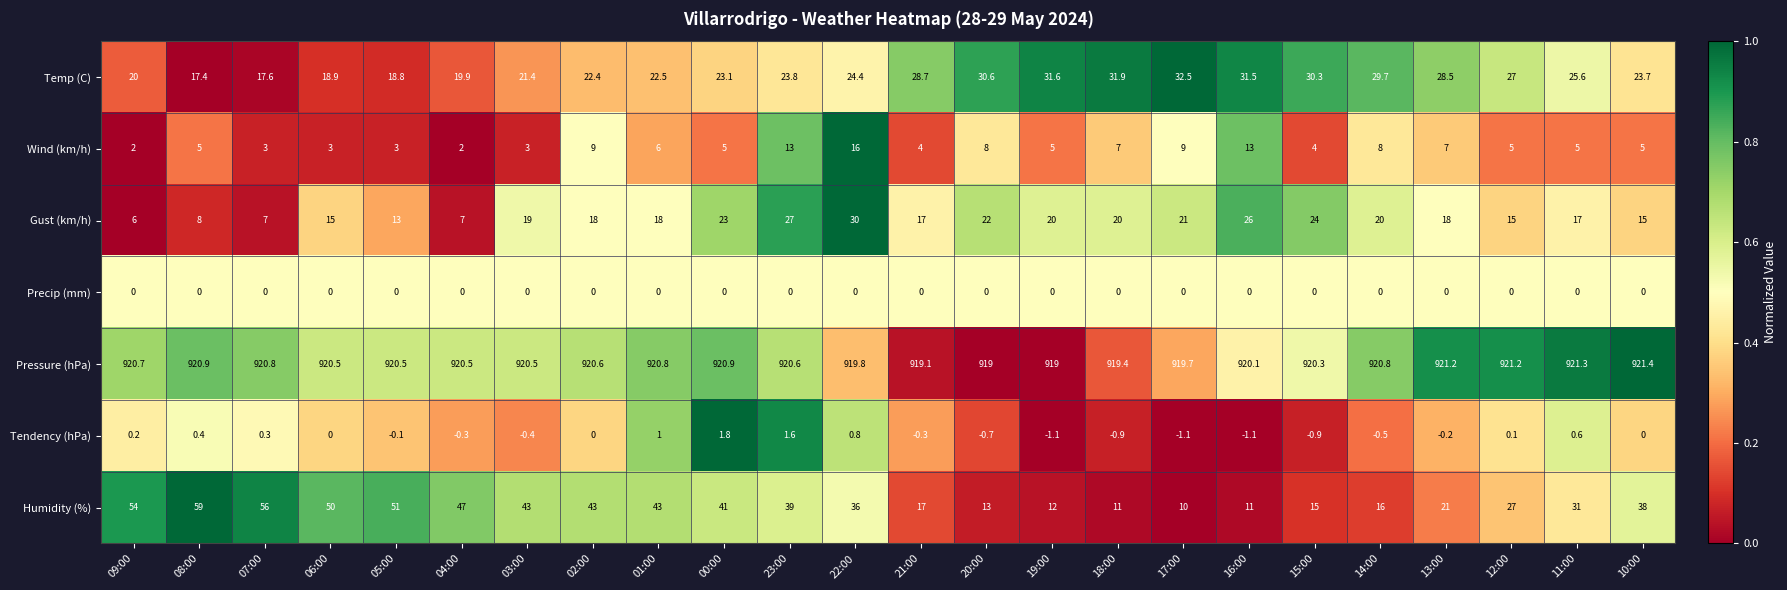

The Precip (mm) series shows 0.0 at 08:00. True or false?

True